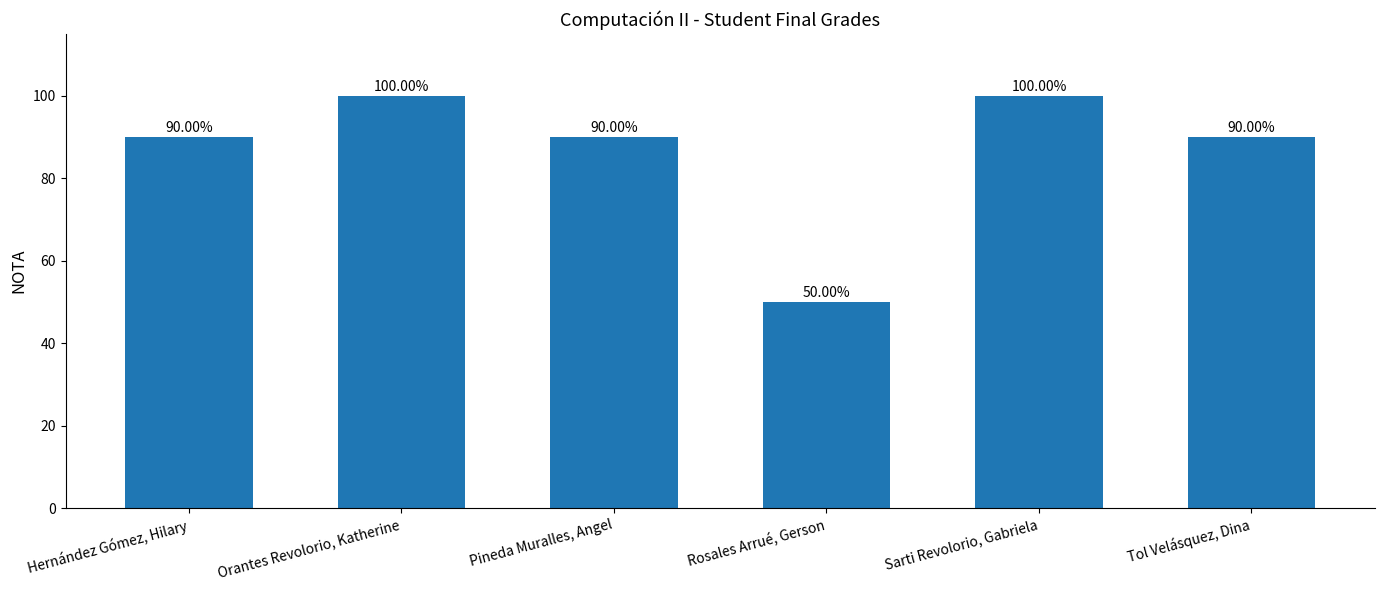

What position from the left is Hernández Gómez, Hilary?

1